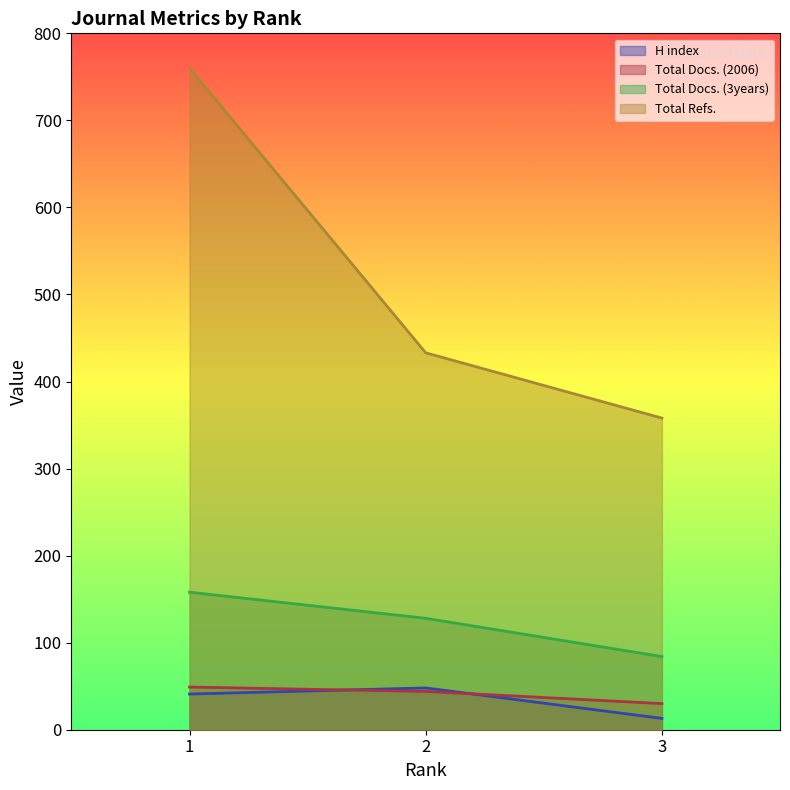

What is the total value across all series at 1?

1008